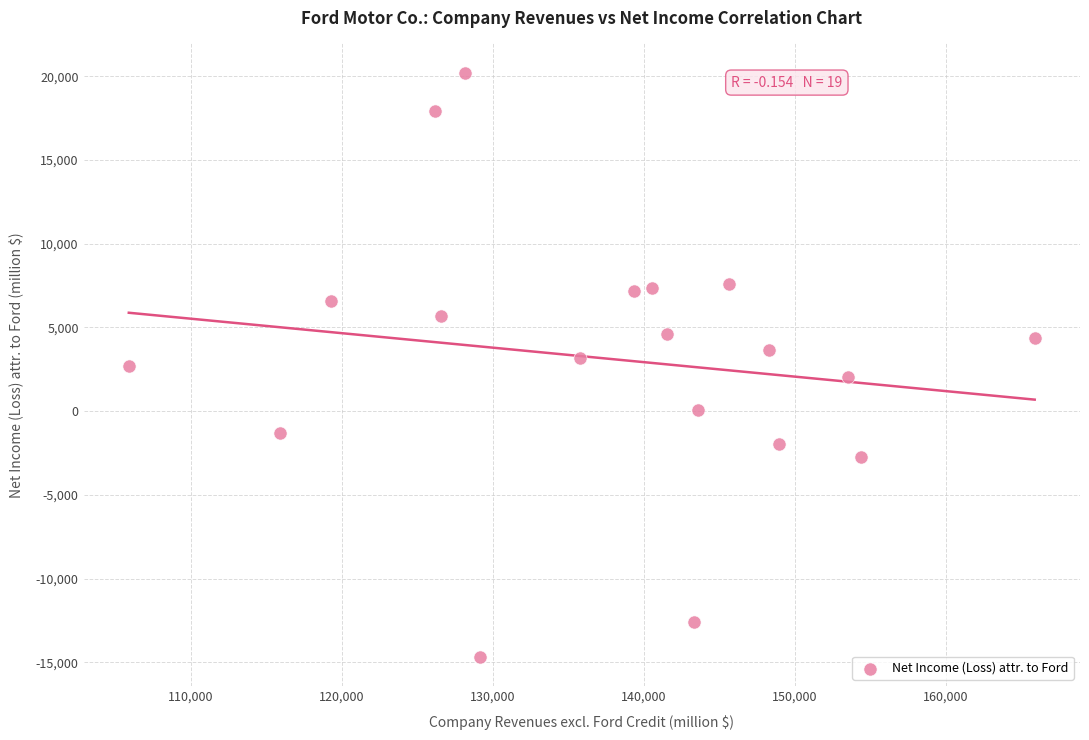

What is the range of X values (max minus min)?

60008